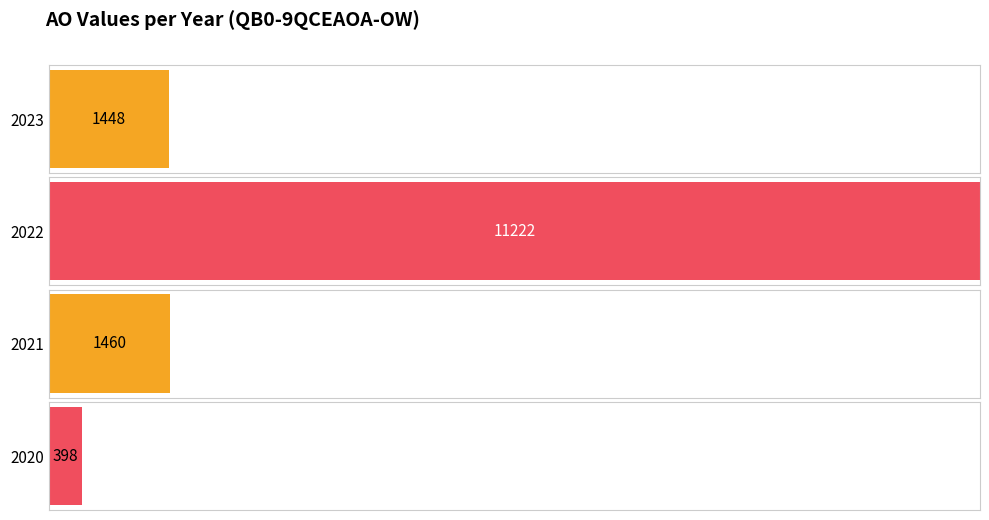

Does the chart contain any negative values?

No